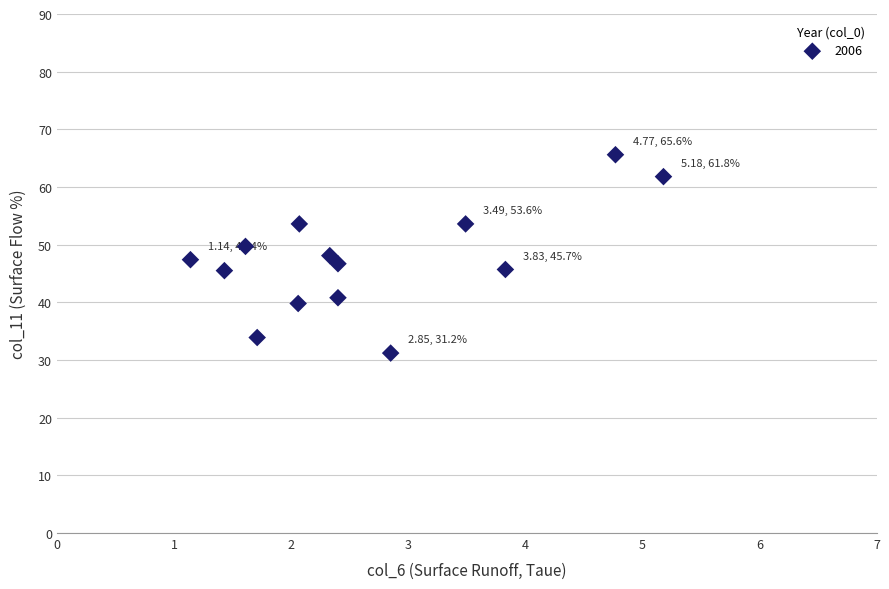

What is the range of Y values (max minus min)?

34.4